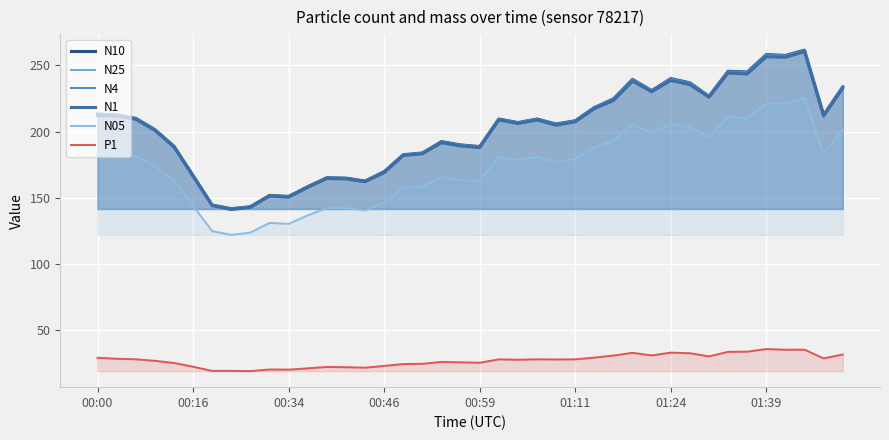

What is the value of the N10 point at the 7th from the left?

144.5